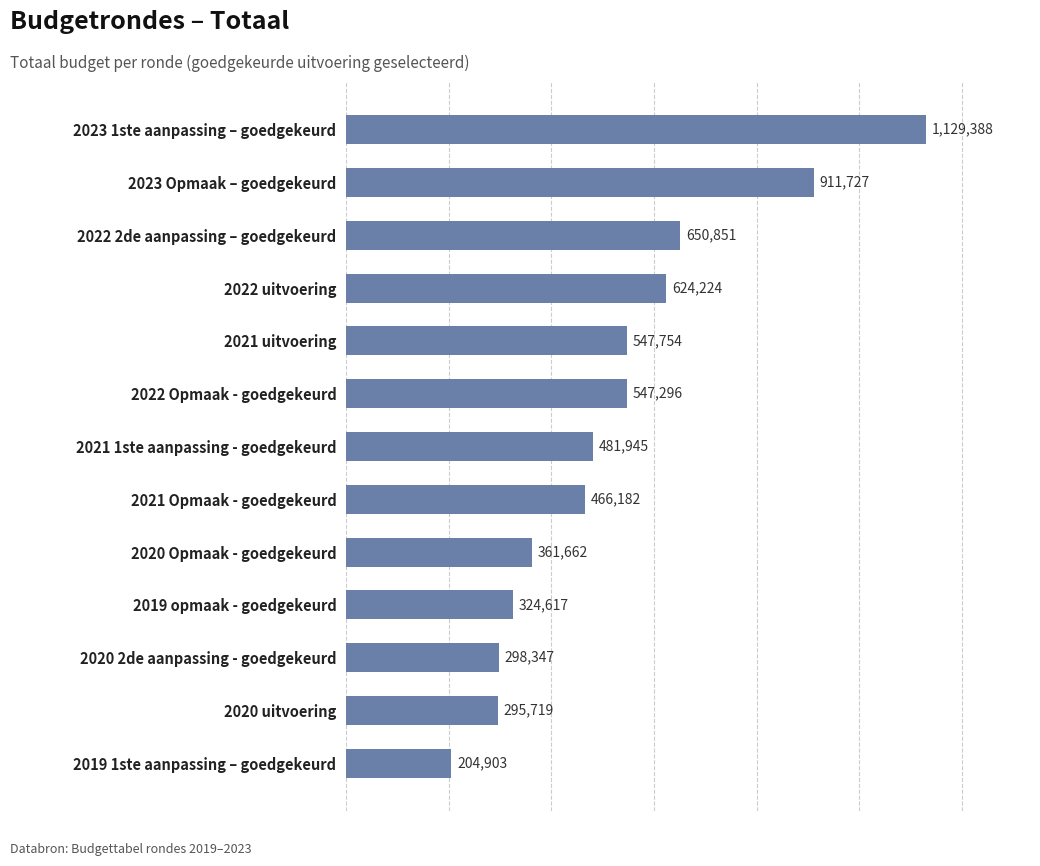

Reading bottom to top, extract all data points from this chart.

204903	295719	298347	324617	361662	466182	481945	547296	547754	624224	650851	911727	1129388